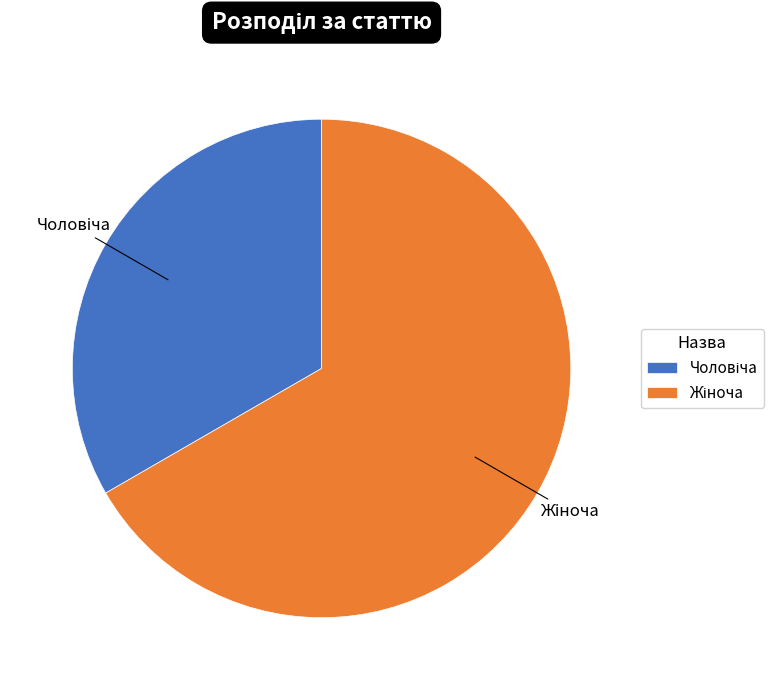

What percentage is the Жіноча slice, to the nearest percent?

67%